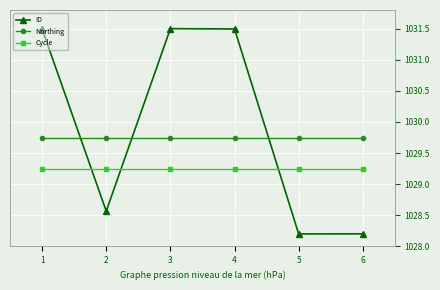

True or false: Cycle and Northing cross at least once.

False